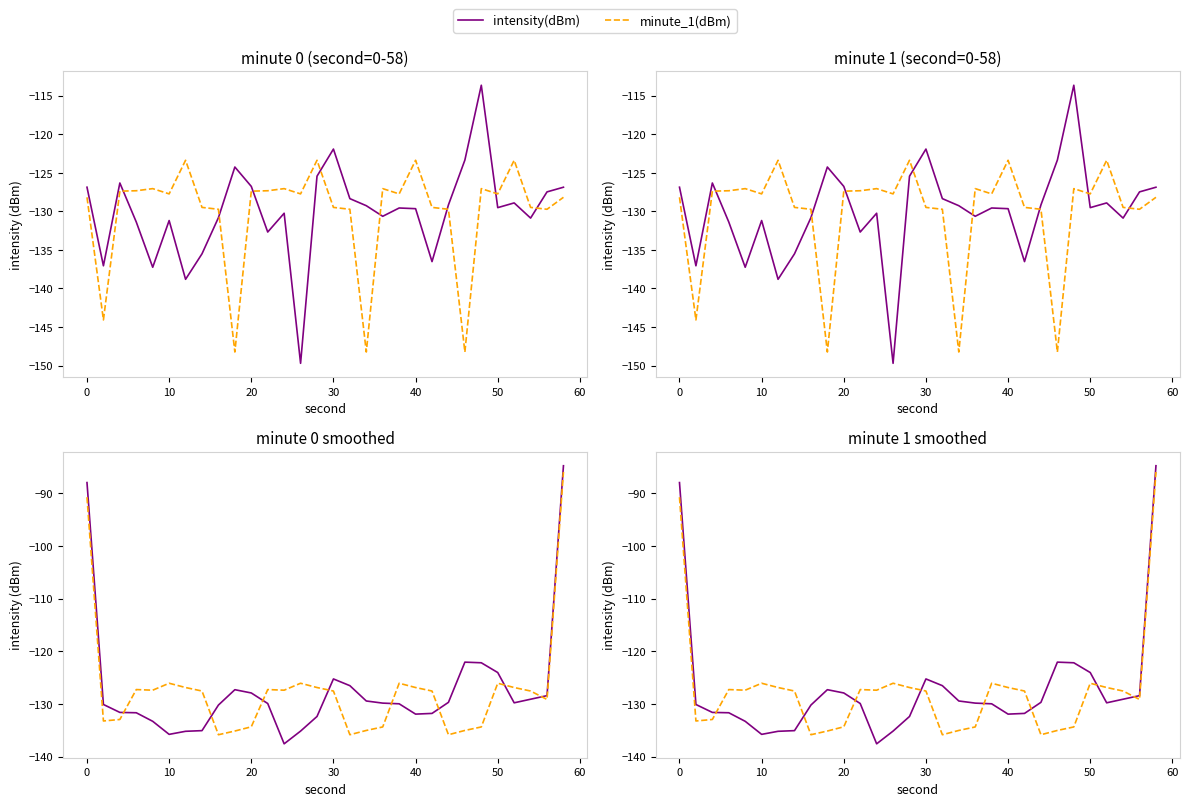

How many values in the minute_1(dBm) series are below -127?

20